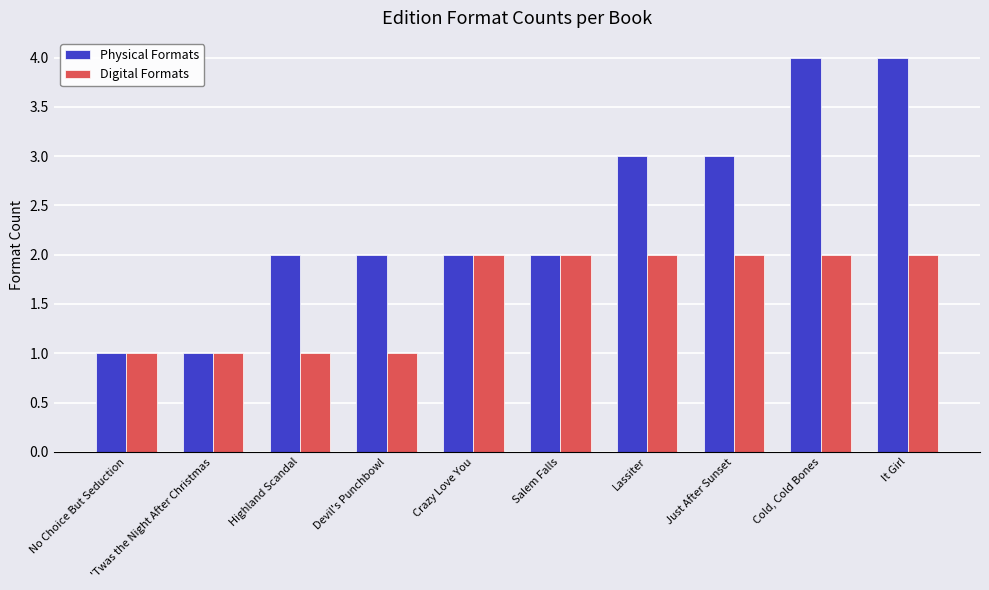

How many bars are there in each group?

2